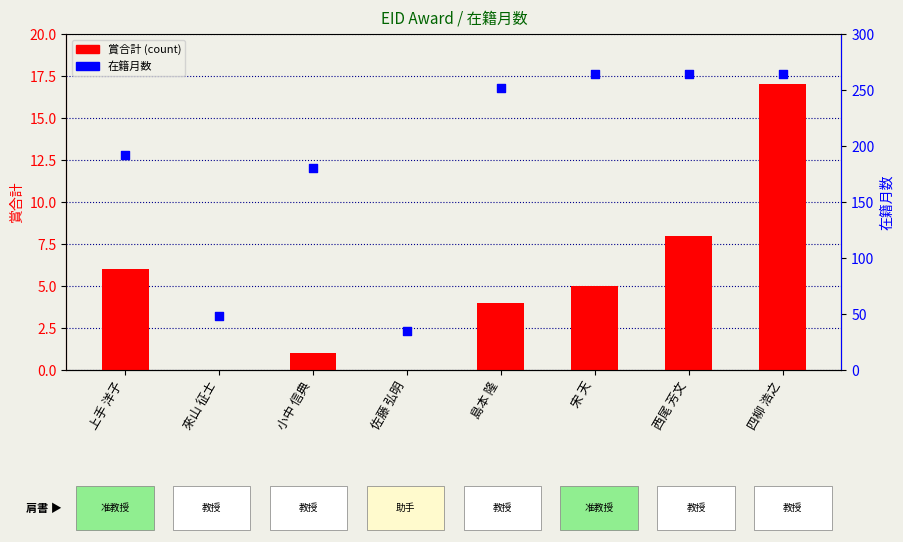

What is the total value across all series at 上手 洋子?

198